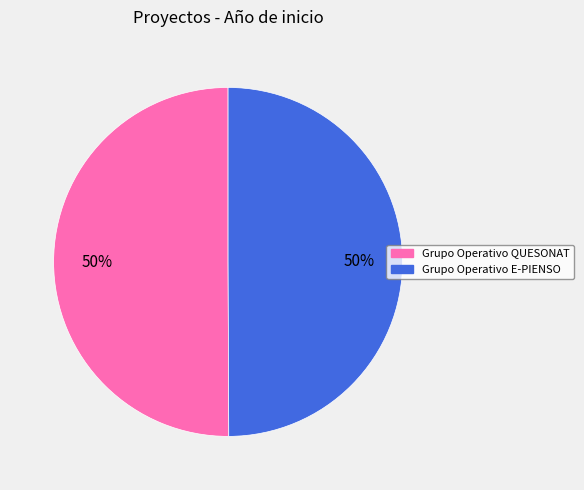

Do Grupo Operativo E-PIENSO and Grupo Operativo QUESONAT together represent more than half of the pie?

Yes